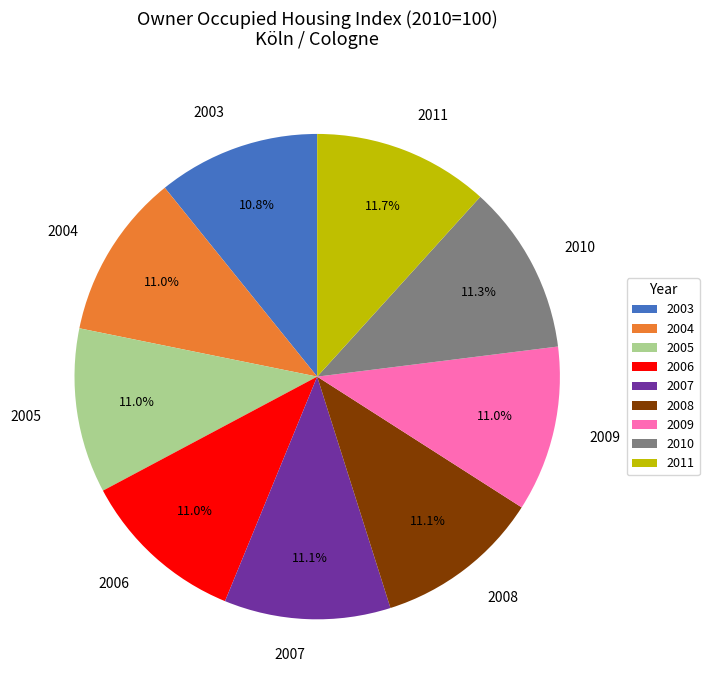

What is the total percentage of 2010 and 2007?

22.4%